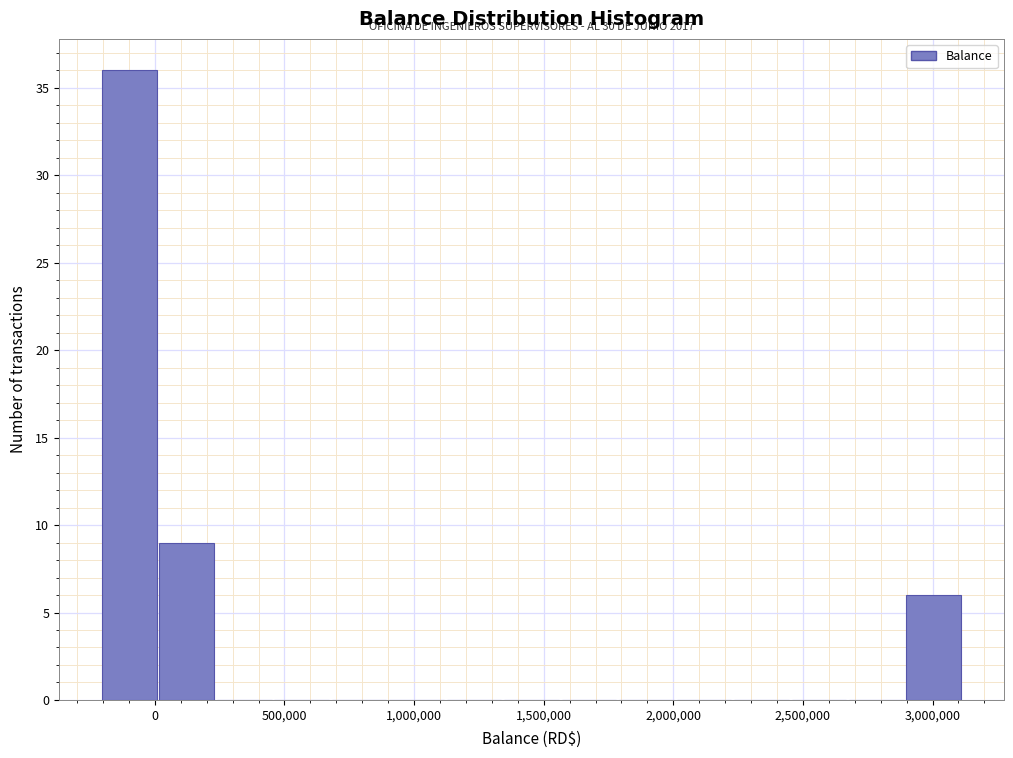

Over which range of the x-axis is the bar tallest?

-200000 to 0